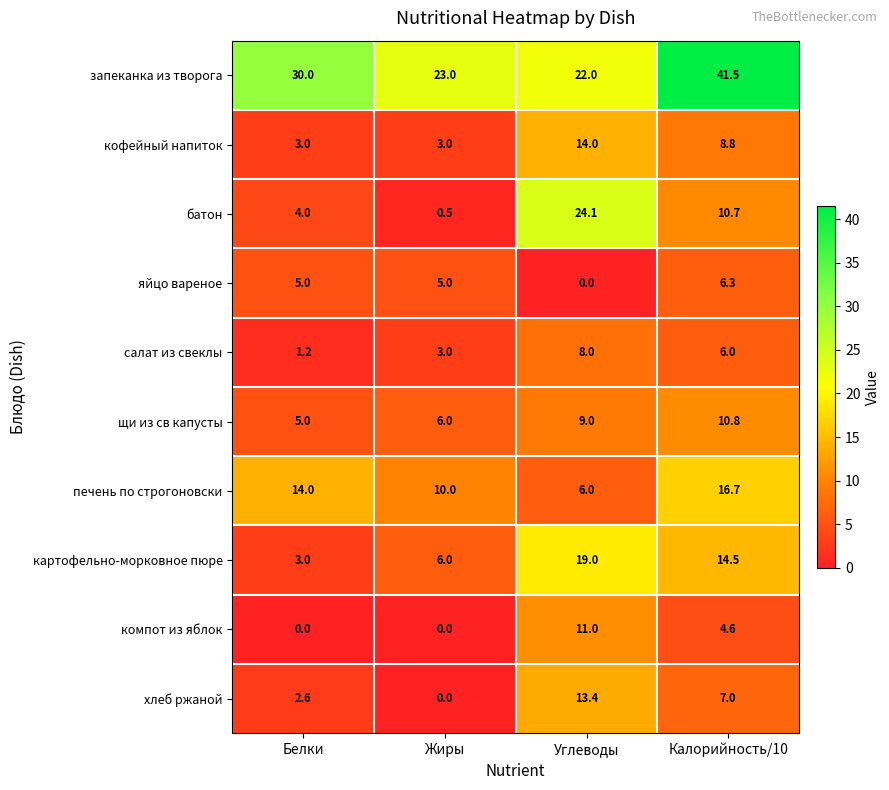

At which category does the chart reach its peak across all series?

Калорийность/10